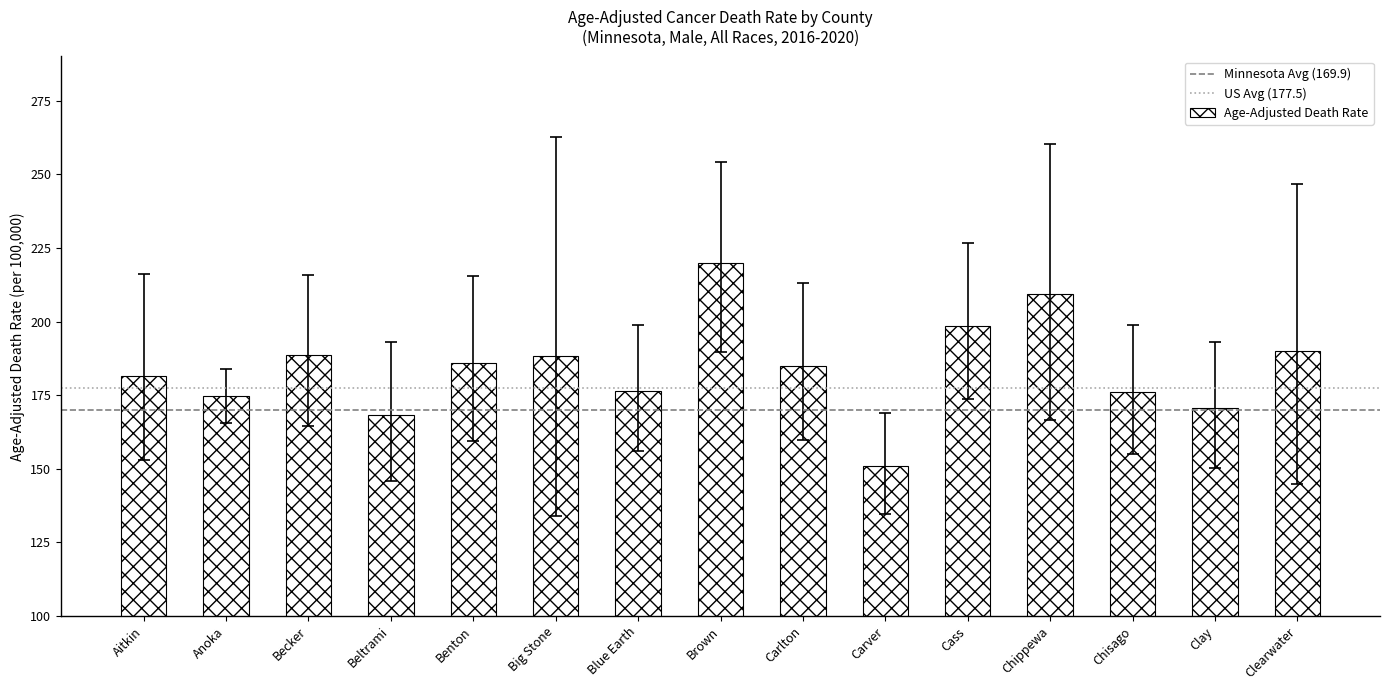

How many bars are there in total?

15